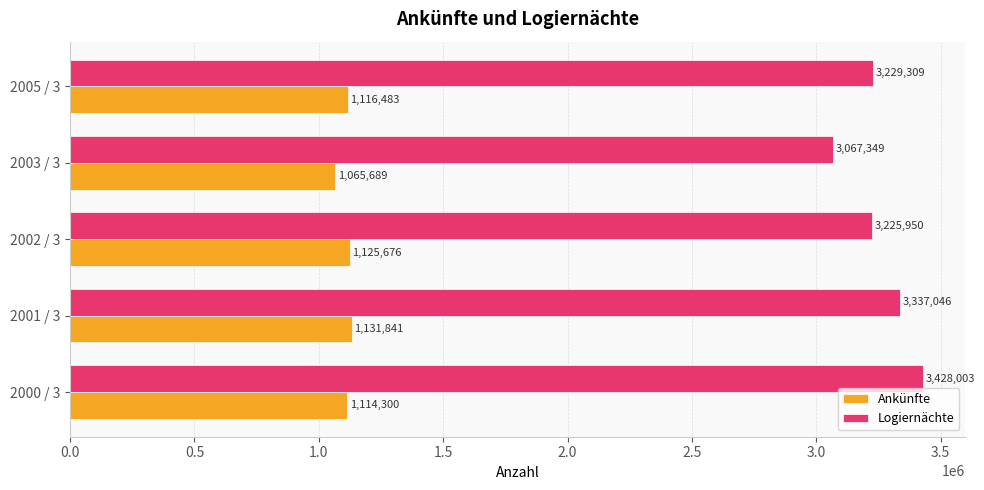

True or false: Ankünfte has a value of 1116483 at 2005 / 3.

True